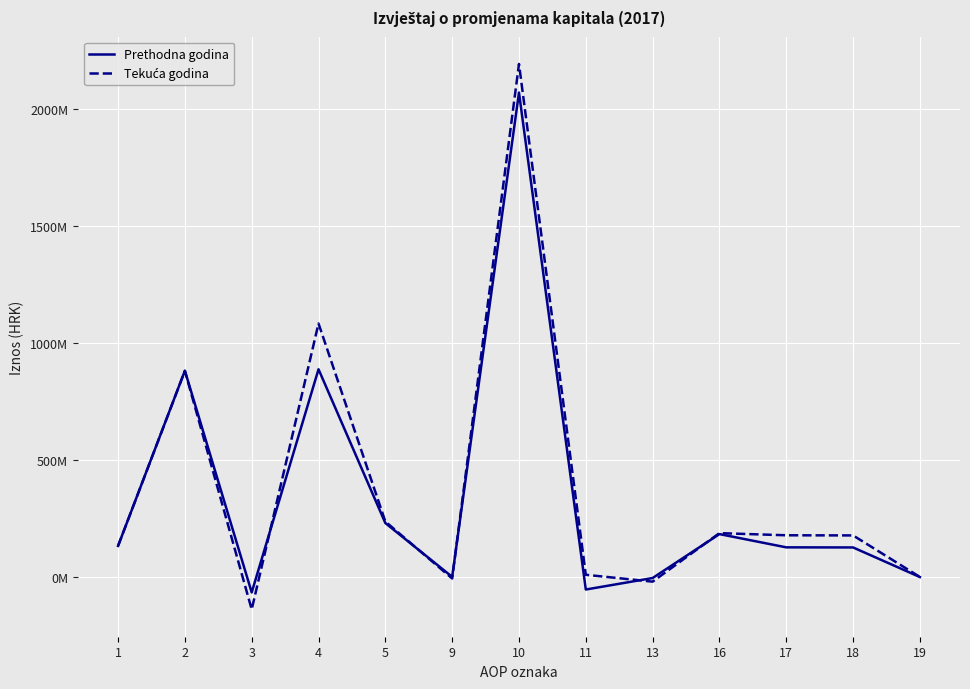

Which series has the largest total across all categories?

Tekuća godina